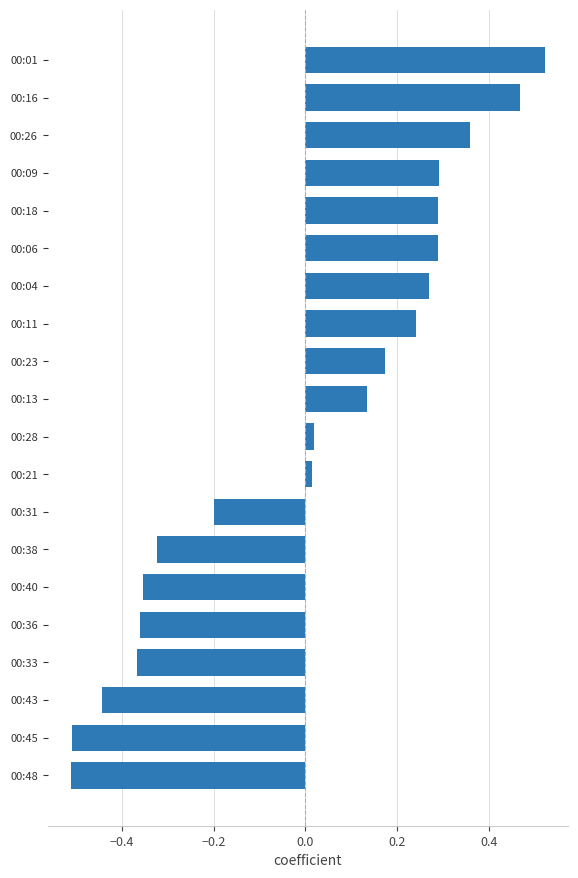

The chart shows a value of 0.5 at 00:06. True or false?

False